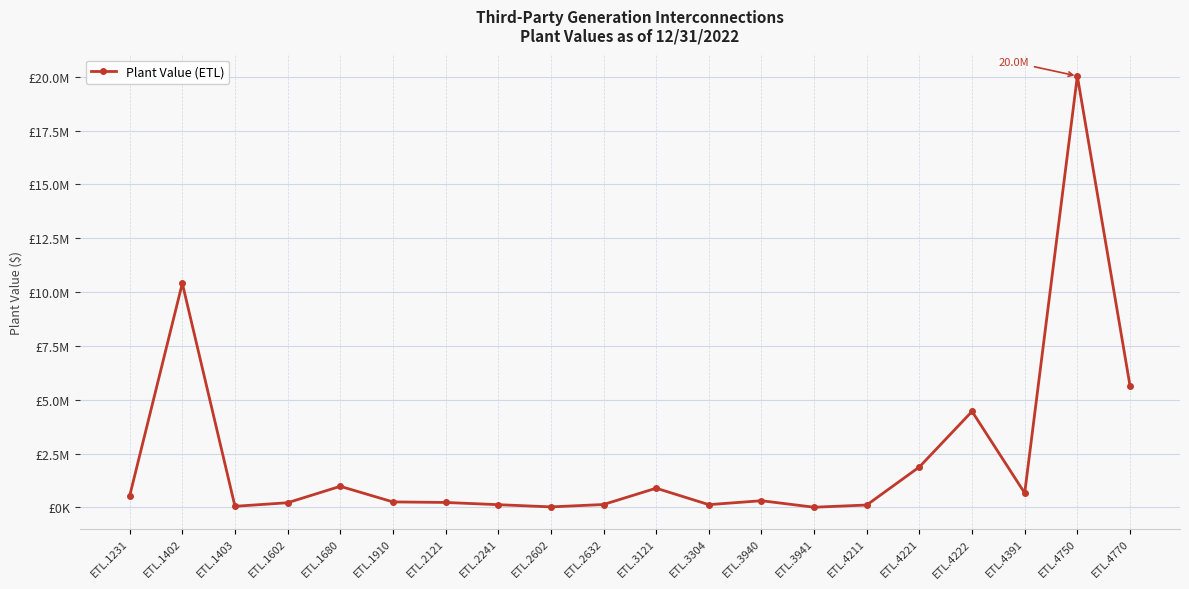

Is this an area chart (filled region under the line)?

No